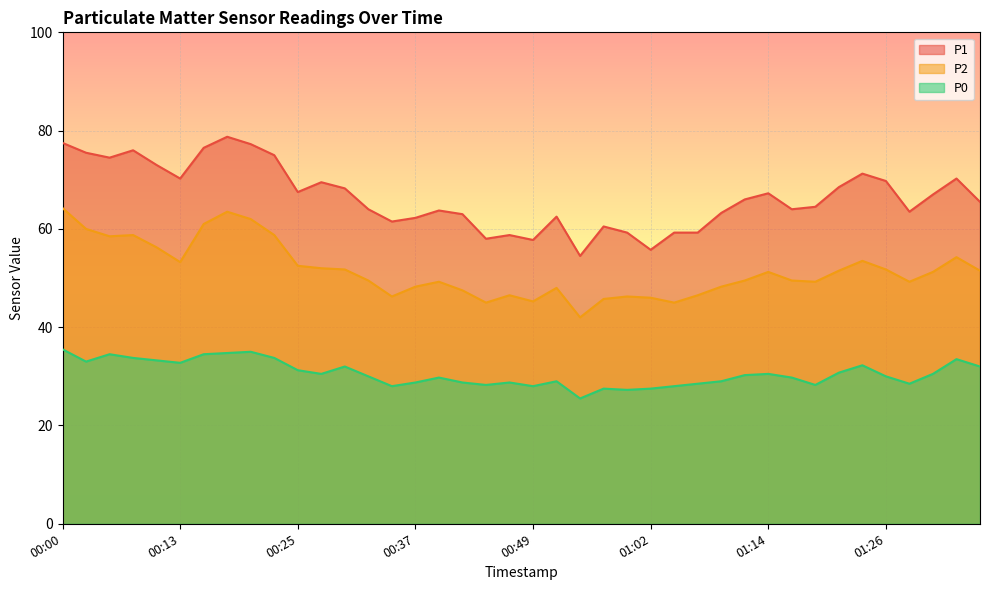

Is it true that P2 equals 69.3 at 00:49?

False